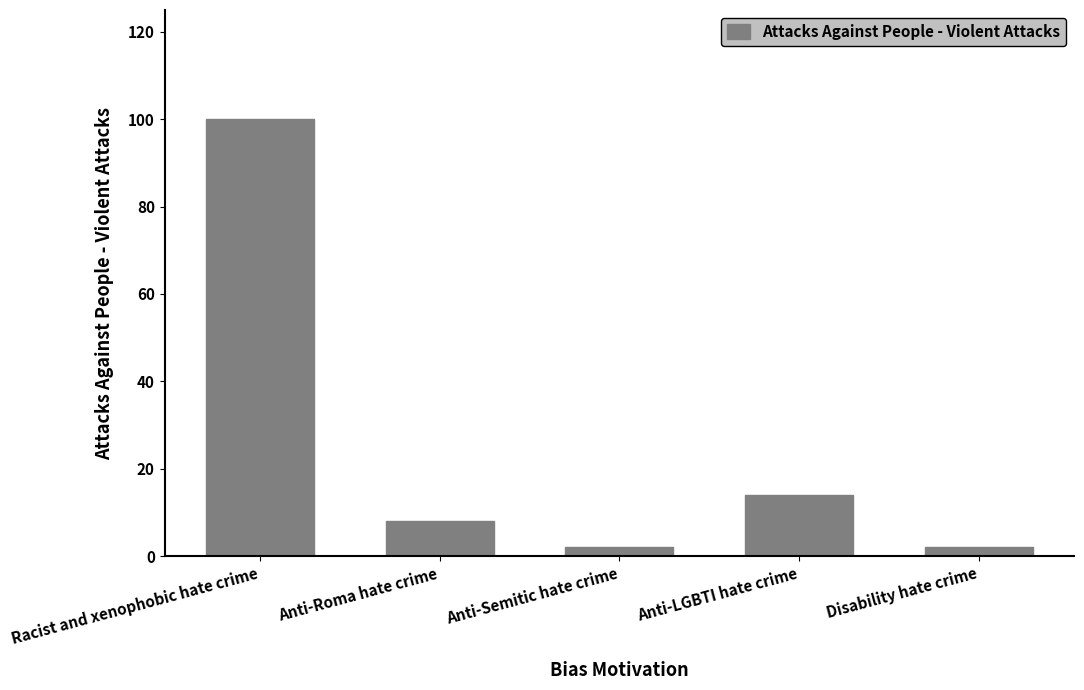

What is the greatest value displayed?

100